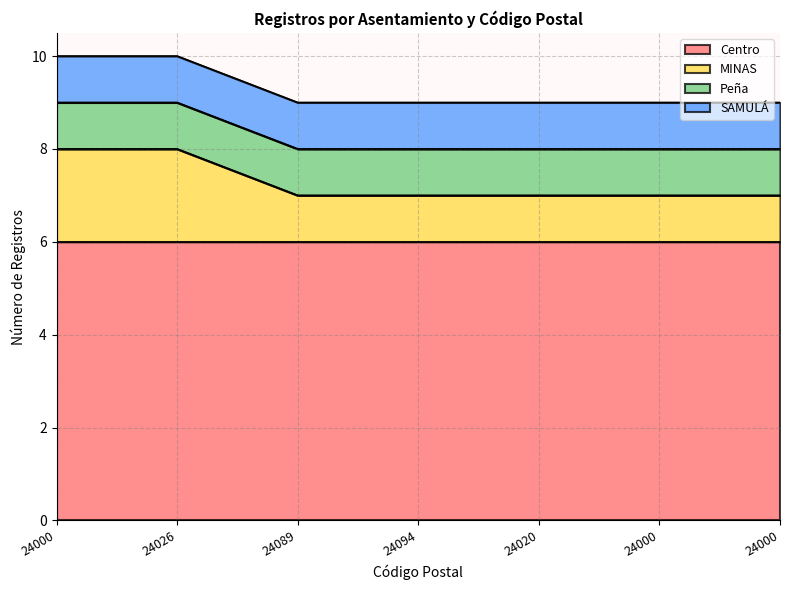

Rank the categories by SAMULÁ value from highest to lowest.

24000, 24026, 24089, 24094, 24020, 24000, 24000